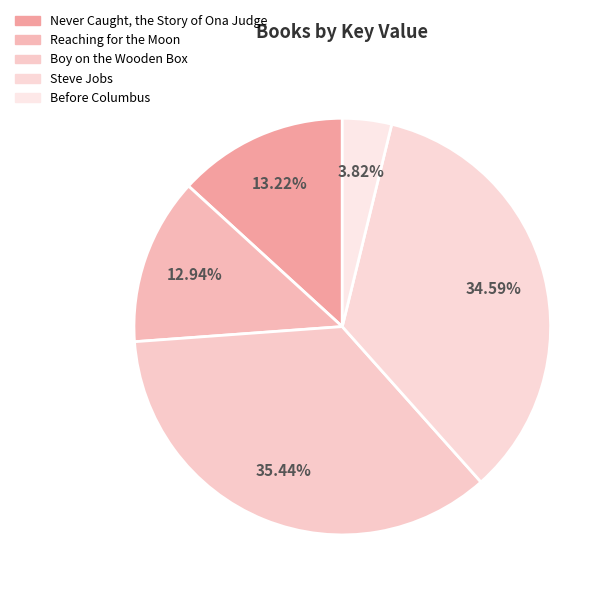

How many segments does this pie chart have?

5